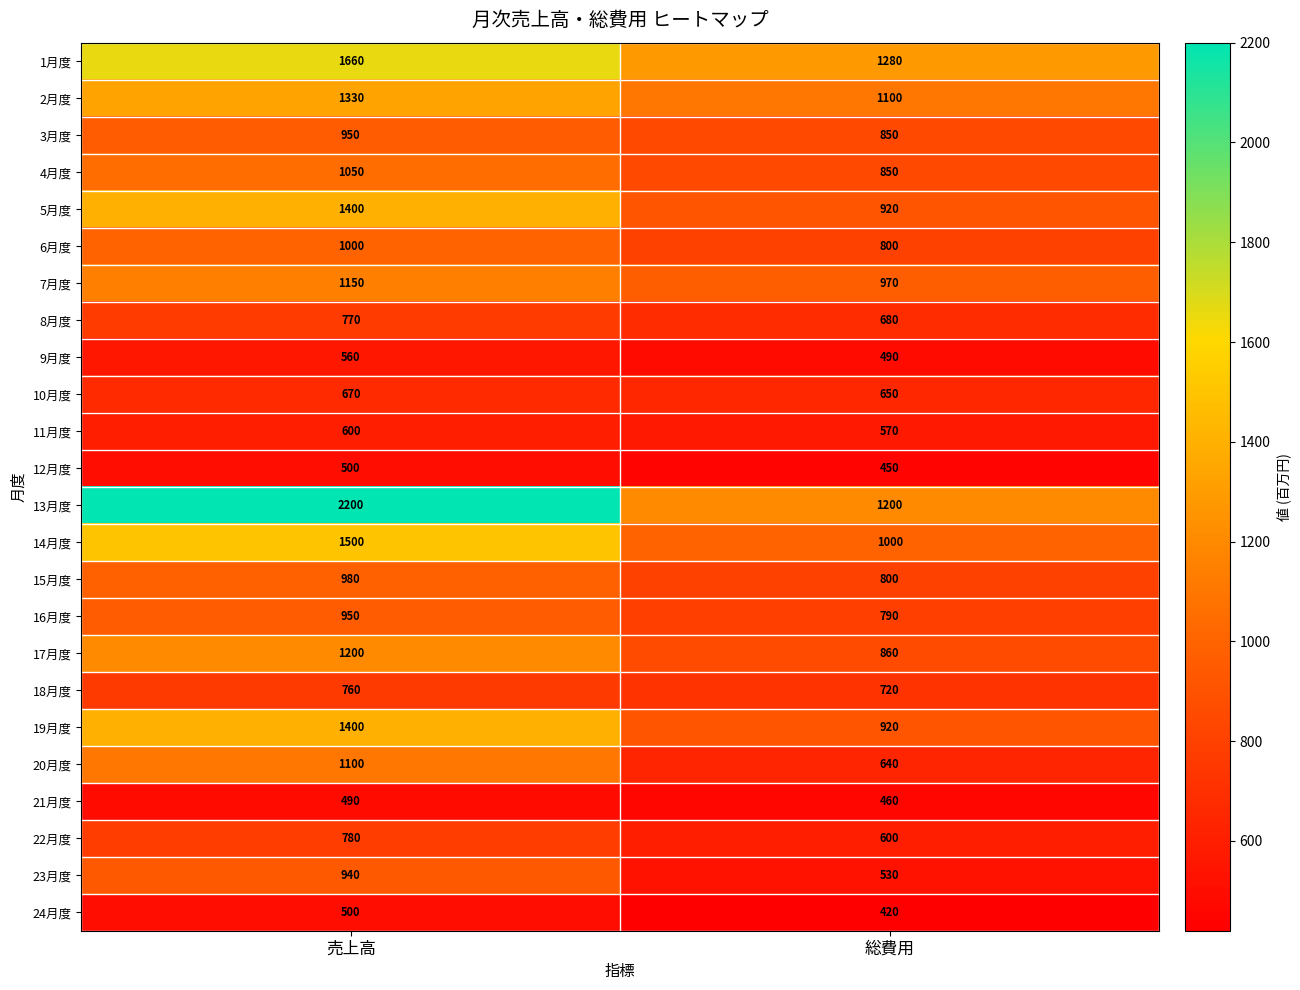

How many categories are shown in the chart?

2